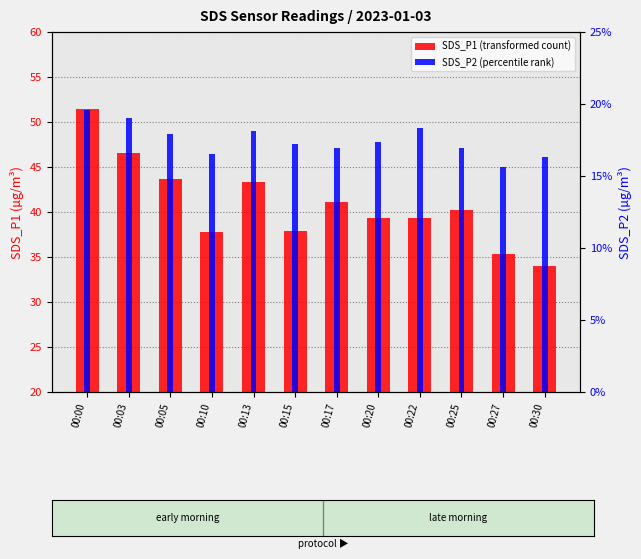

How many bars are there in each group?

2